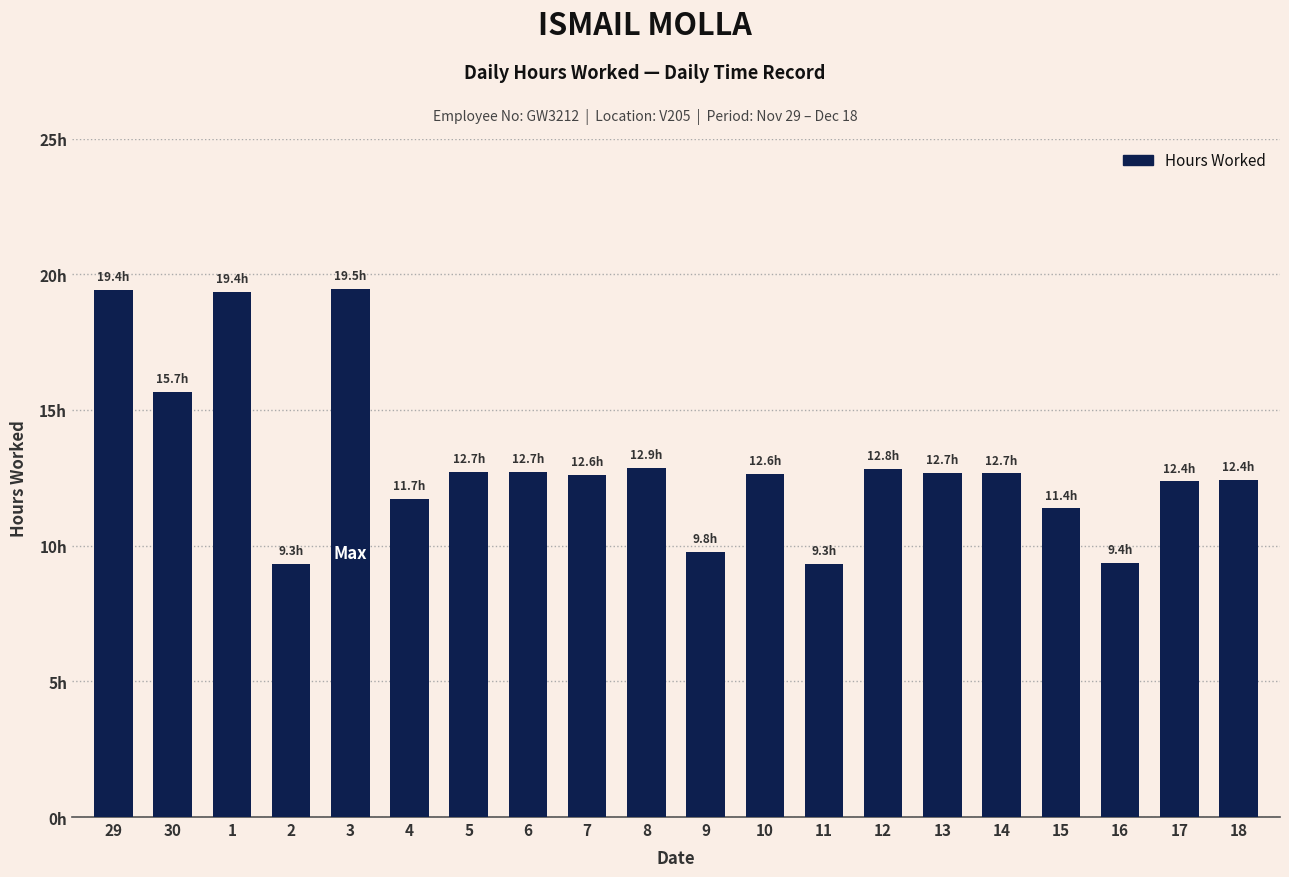

Where does the data first go above 12?

29